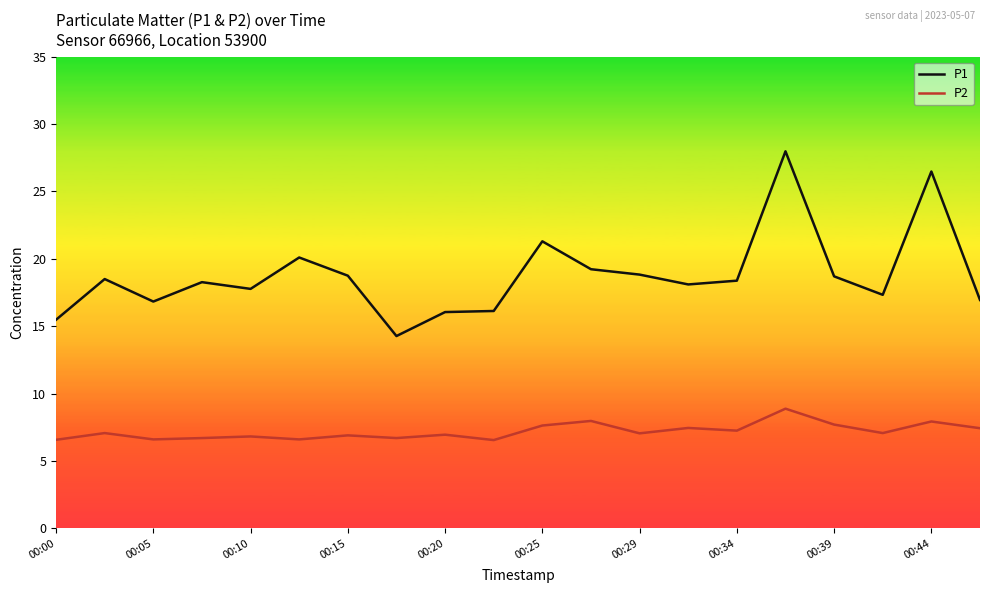

True or false: P1 and P2 intersect in this chart.

False